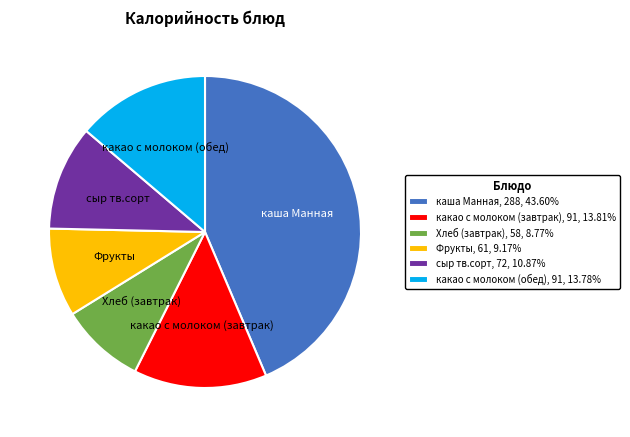

How many segments does this pie chart have?

6